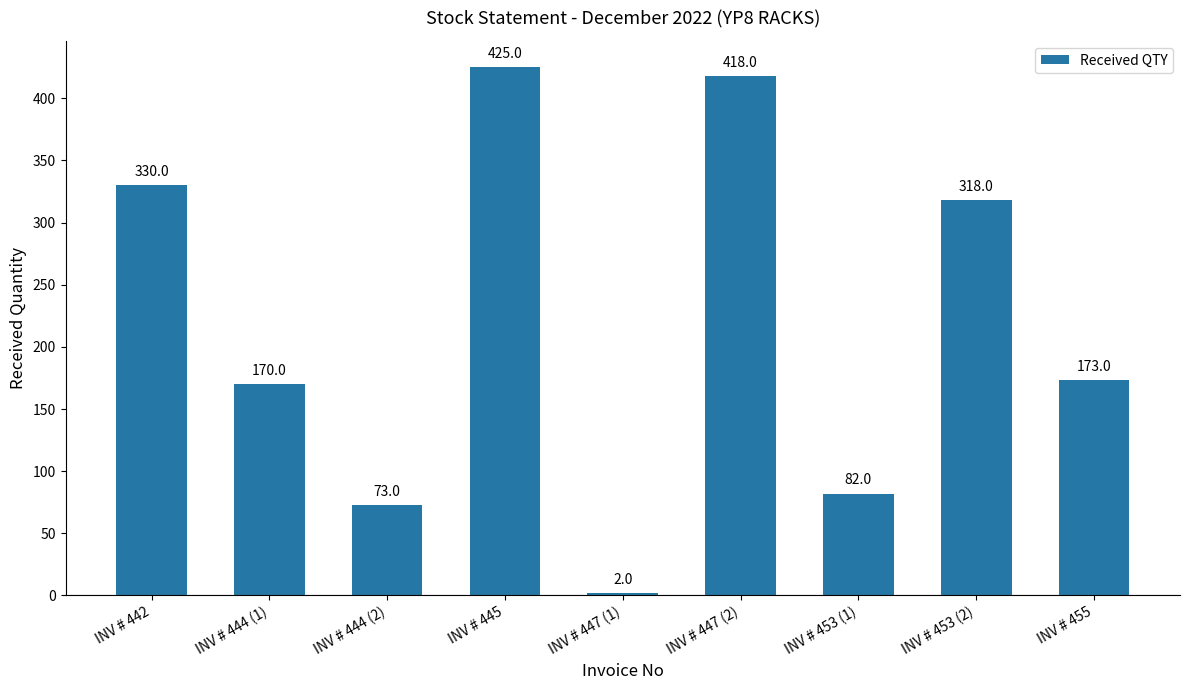

Where is the data nearest to the value 213?

INV # 455